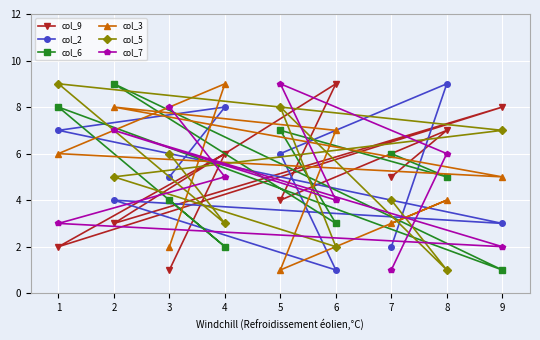

True or false: col_3 has a value of 7 at 6.

True